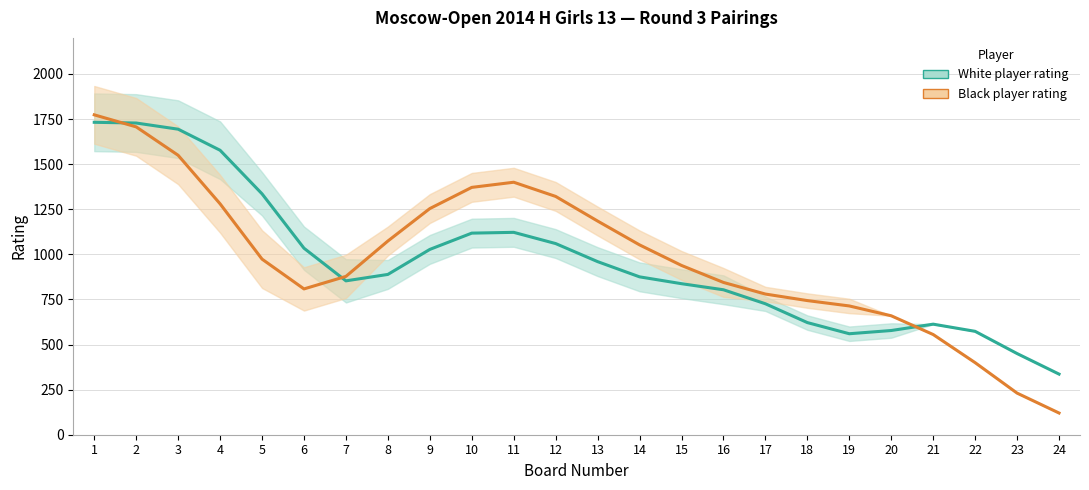

The White player rating series shows 180.3 at 14. True or false?

False